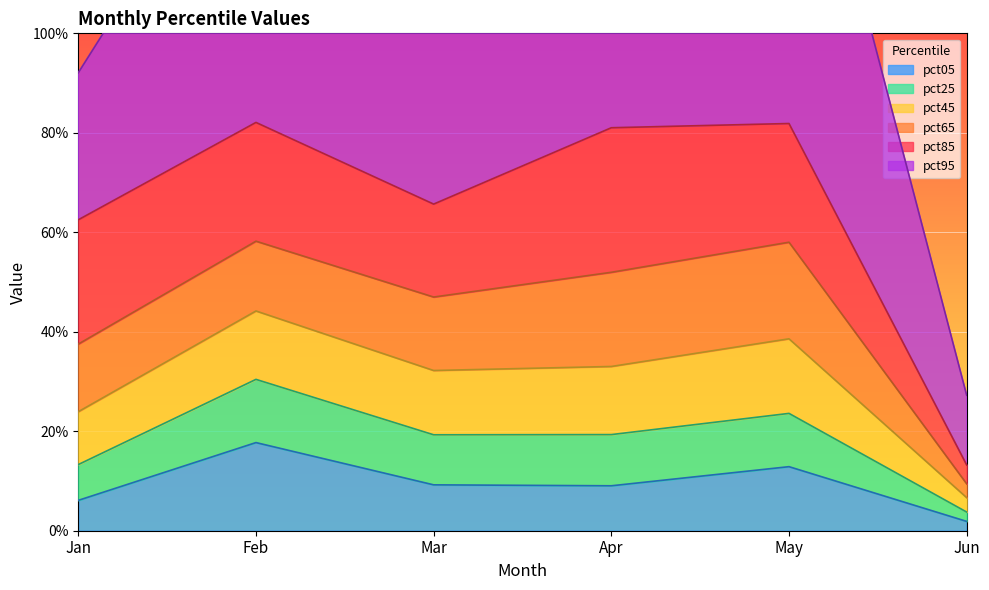

What is the difference between the pct05 values at May and Jan?

0.1